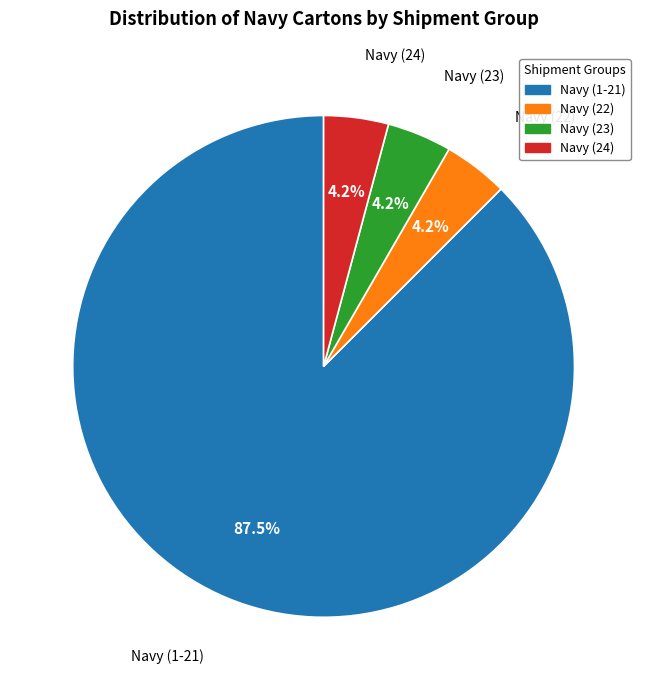

To the nearest percent, what is the combined percentage of Navy (1-21) and Navy (23)?

92%